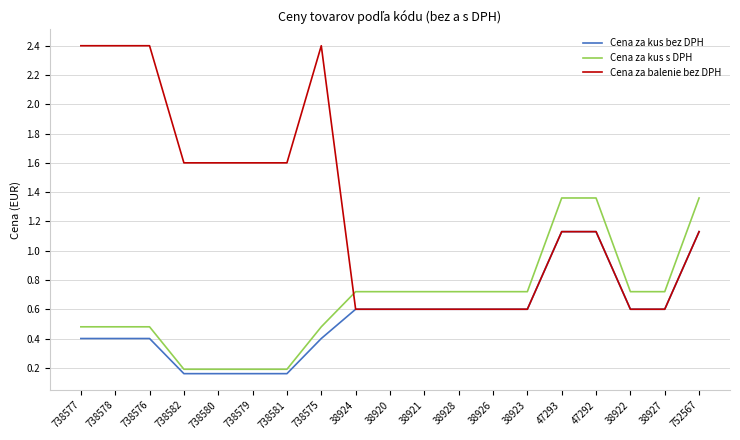

Read the Cena za kus bez DPH value at 38924.

0.6